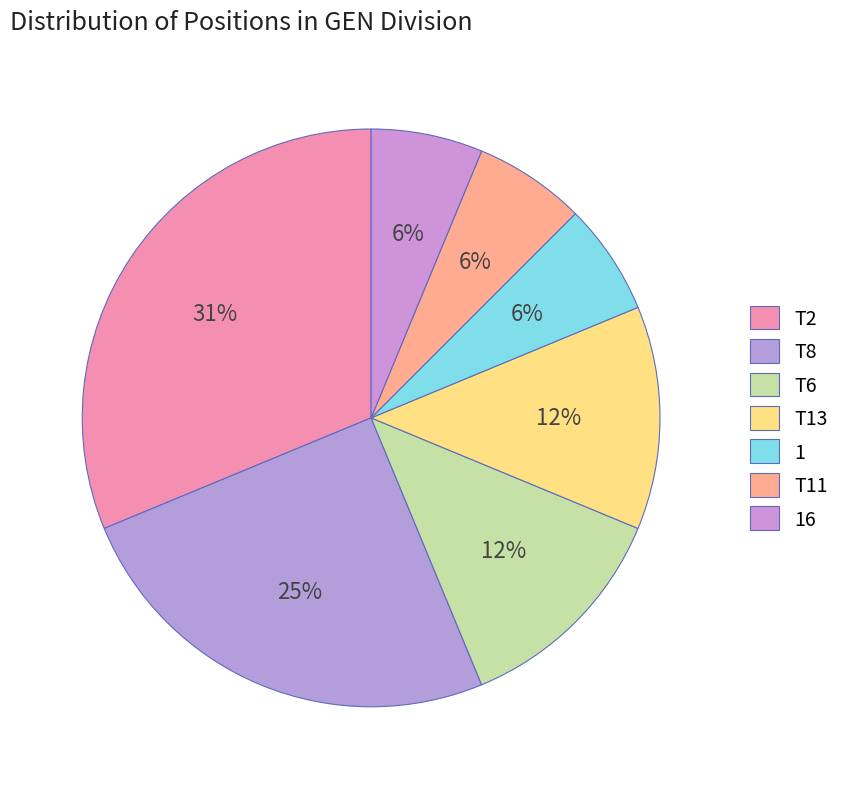

How many slices are in this pie chart?

7